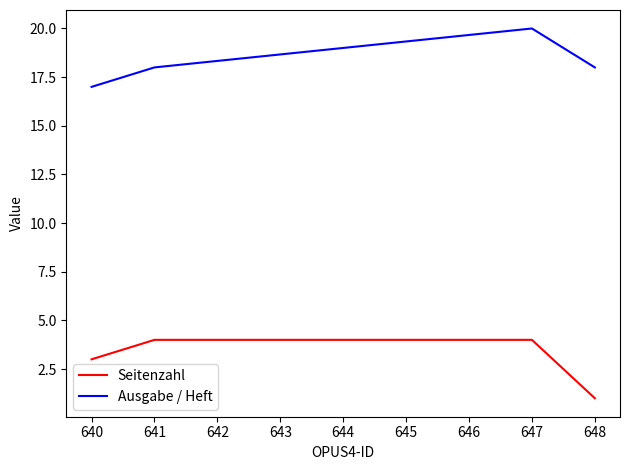

Which label corresponds to the largest value in the chart?

647